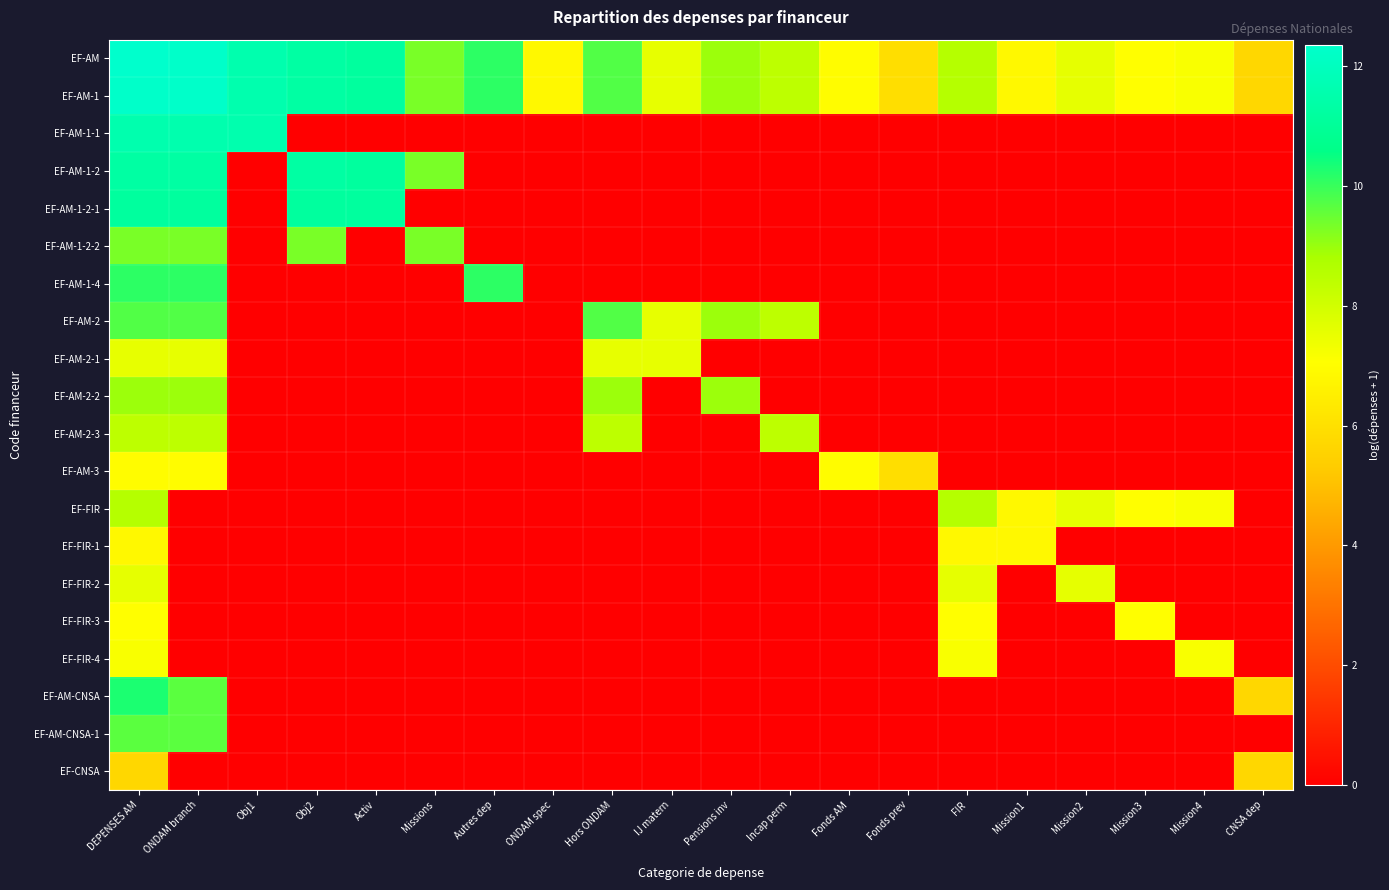

Reading right to left, extract all data points from this chart.

EF-AM: CNSA dep=5.7	Mission4=7.2	Mission3=7.0	Mission2=7.6	Mission1=6.8	FIR=8.6	Fonds prev=5.9	Fonds AM=7.0	Incap perm=8.4	Pensions inv=9.0	IJ matern=7.5	Hors ONDAM=9.7	ONDAM spec=6.8	Autres dep=10.1	Missions=9.3	Activ=11.2	Obj2=11.3	Obj1=11.6	ONDAM branch=12.3	DEPENSES AM=12.4
EF-AM-1: CNSA dep=5.7	Mission4=7.2	Mission3=7.0	Mission2=7.6	Mission1=6.8	FIR=8.6	Fonds prev=5.9	Fonds AM=7.0	Incap perm=8.4	Pensions inv=9.0	IJ matern=7.5	Hors ONDAM=9.7	ONDAM spec=6.8	Autres dep=10.1	Missions=9.3	Activ=11.2	Obj2=11.3	Obj1=11.6	ONDAM branch=12.3	DEPENSES AM=12.3
EF-AM-1-1: CNSA dep=0.0	Mission4=0.0	Mission3=0.0	Mission2=0.0	Mission1=0.0	FIR=0.0	Fonds prev=0.0	Fonds AM=0.0	Incap perm=0.0	Pensions inv=0.0	IJ matern=0.0	Hors ONDAM=0.0	ONDAM spec=0.0	Autres dep=0.0	Missions=0.0	Activ=0.0	Obj2=0.0	Obj1=11.6	ONDAM branch=11.6	DEPENSES AM=11.6
EF-AM-1-2: CNSA dep=0.0	Mission4=0.0	Mission3=0.0	Mission2=0.0	Mission1=0.0	FIR=0.0	Fonds prev=0.0	Fonds AM=0.0	Incap perm=0.0	Pensions inv=0.0	IJ matern=0.0	Hors ONDAM=0.0	ONDAM spec=0.0	Autres dep=0.0	Missions=9.3	Activ=11.2	Obj2=11.3	Obj1=0.0	ONDAM branch=11.3	DEPENSES AM=11.3
EF-AM-1-2-1: CNSA dep=0.0	Mission4=0.0	Mission3=0.0	Mission2=0.0	Mission1=0.0	FIR=0.0	Fonds prev=0.0	Fonds AM=0.0	Incap perm=0.0	Pensions inv=0.0	IJ matern=0.0	Hors ONDAM=0.0	ONDAM spec=0.0	Autres dep=0.0	Missions=0.0	Activ=11.2	Obj2=11.2	Obj1=0.0	ONDAM branch=11.2	DEPENSES AM=11.2
EF-AM-1-2-2: CNSA dep=0.0	Mission4=0.0	Mission3=0.0	Mission2=0.0	Mission1=0.0	FIR=0.0	Fonds prev=0.0	Fonds AM=0.0	Incap perm=0.0	Pensions inv=0.0	IJ matern=0.0	Hors ONDAM=0.0	ONDAM spec=0.0	Autres dep=0.0	Missions=9.3	Activ=0.0	Obj2=9.3	Obj1=0.0	ONDAM branch=9.3	DEPENSES AM=9.3
EF-AM-1-4: CNSA dep=0.0	Mission4=0.0	Mission3=0.0	Mission2=0.0	Mission1=0.0	FIR=0.0	Fonds prev=0.0	Fonds AM=0.0	Incap perm=0.0	Pensions inv=0.0	IJ matern=0.0	Hors ONDAM=0.0	ONDAM spec=0.0	Autres dep=10.1	Missions=0.0	Activ=0.0	Obj2=0.0	Obj1=0.0	ONDAM branch=10.1	DEPENSES AM=10.1
EF-AM-2: CNSA dep=0.0	Mission4=0.0	Mission3=0.0	Mission2=0.0	Mission1=0.0	FIR=0.0	Fonds prev=0.0	Fonds AM=0.0	Incap perm=8.4	Pensions inv=9.0	IJ matern=7.5	Hors ONDAM=9.7	ONDAM spec=0.0	Autres dep=0.0	Missions=0.0	Activ=0.0	Obj2=0.0	Obj1=0.0	ONDAM branch=9.7	DEPENSES AM=9.7
EF-AM-2-1: CNSA dep=0.0	Mission4=0.0	Mission3=0.0	Mission2=0.0	Mission1=0.0	FIR=0.0	Fonds prev=0.0	Fonds AM=0.0	Incap perm=0.0	Pensions inv=0.0	IJ matern=7.5	Hors ONDAM=7.5	ONDAM spec=0.0	Autres dep=0.0	Missions=0.0	Activ=0.0	Obj2=0.0	Obj1=0.0	ONDAM branch=7.5	DEPENSES AM=7.5
EF-AM-2-2: CNSA dep=0.0	Mission4=0.0	Mission3=0.0	Mission2=0.0	Mission1=0.0	FIR=0.0	Fonds prev=0.0	Fonds AM=0.0	Incap perm=0.0	Pensions inv=9.0	IJ matern=0.0	Hors ONDAM=9.0	ONDAM spec=0.0	Autres dep=0.0	Missions=0.0	Activ=0.0	Obj2=0.0	Obj1=0.0	ONDAM branch=9.0	DEPENSES AM=9.0
EF-AM-2-3: CNSA dep=0.0	Mission4=0.0	Mission3=0.0	Mission2=0.0	Mission1=0.0	FIR=0.0	Fonds prev=0.0	Fonds AM=0.0	Incap perm=8.4	Pensions inv=0.0	IJ matern=0.0	Hors ONDAM=8.4	ONDAM spec=0.0	Autres dep=0.0	Missions=0.0	Activ=0.0	Obj2=0.0	Obj1=0.0	ONDAM branch=8.4	DEPENSES AM=8.4
EF-AM-3: CNSA dep=0.0	Mission4=0.0	Mission3=0.0	Mission2=0.0	Mission1=0.0	FIR=0.0	Fonds prev=5.9	Fonds AM=7.0	Incap perm=0.0	Pensions inv=0.0	IJ matern=0.0	Hors ONDAM=0.0	ONDAM spec=0.0	Autres dep=0.0	Missions=0.0	Activ=0.0	Obj2=0.0	Obj1=0.0	ONDAM branch=7.0	DEPENSES AM=7.0
EF-FIR: CNSA dep=0.0	Mission4=7.2	Mission3=7.0	Mission2=7.6	Mission1=6.8	FIR=8.6	Fonds prev=0.0	Fonds AM=0.0	Incap perm=0.0	Pensions inv=0.0	IJ matern=0.0	Hors ONDAM=0.0	ONDAM spec=0.0	Autres dep=0.0	Missions=0.0	Activ=0.0	Obj2=0.0	Obj1=0.0	ONDAM branch=0.0	DEPENSES AM=8.6
EF-FIR-1: CNSA dep=0.0	Mission4=0.0	Mission3=0.0	Mission2=0.0	Mission1=6.8	FIR=6.8	Fonds prev=0.0	Fonds AM=0.0	Incap perm=0.0	Pensions inv=0.0	IJ matern=0.0	Hors ONDAM=0.0	ONDAM spec=0.0	Autres dep=0.0	Missions=0.0	Activ=0.0	Obj2=0.0	Obj1=0.0	ONDAM branch=0.0	DEPENSES AM=6.8
EF-FIR-2: CNSA dep=0.0	Mission4=0.0	Mission3=0.0	Mission2=7.6	Mission1=0.0	FIR=7.6	Fonds prev=0.0	Fonds AM=0.0	Incap perm=0.0	Pensions inv=0.0	IJ matern=0.0	Hors ONDAM=0.0	ONDAM spec=0.0	Autres dep=0.0	Missions=0.0	Activ=0.0	Obj2=0.0	Obj1=0.0	ONDAM branch=0.0	DEPENSES AM=7.6
EF-FIR-3: CNSA dep=0.0	Mission4=0.0	Mission3=7.0	Mission2=0.0	Mission1=0.0	FIR=7.0	Fonds prev=0.0	Fonds AM=0.0	Incap perm=0.0	Pensions inv=0.0	IJ matern=0.0	Hors ONDAM=0.0	ONDAM spec=0.0	Autres dep=0.0	Missions=0.0	Activ=0.0	Obj2=0.0	Obj1=0.0	ONDAM branch=0.0	DEPENSES AM=7.0
EF-FIR-4: CNSA dep=0.0	Mission4=7.2	Mission3=0.0	Mission2=0.0	Mission1=0.0	FIR=7.2	Fonds prev=0.0	Fonds AM=0.0	Incap perm=0.0	Pensions inv=0.0	IJ matern=0.0	Hors ONDAM=0.0	ONDAM spec=0.0	Autres dep=0.0	Missions=0.0	Activ=0.0	Obj2=0.0	Obj1=0.0	ONDAM branch=0.0	DEPENSES AM=7.2
EF-AM-CNSA: CNSA dep=5.7	Mission4=0.0	Mission3=0.0	Mission2=0.0	Mission1=0.0	FIR=0.0	Fonds prev=0.0	Fonds AM=0.0	Incap perm=0.0	Pensions inv=0.0	IJ matern=0.0	Hors ONDAM=0.0	ONDAM spec=0.0	Autres dep=0.0	Missions=0.0	Activ=0.0	Obj2=0.0	Obj1=0.0	ONDAM branch=9.6	DEPENSES AM=10.3
EF-AM-CNSA-1: CNSA dep=0.0	Mission4=0.0	Mission3=0.0	Mission2=0.0	Mission1=0.0	FIR=0.0	Fonds prev=0.0	Fonds AM=0.0	Incap perm=0.0	Pensions inv=0.0	IJ matern=0.0	Hors ONDAM=0.0	ONDAM spec=0.0	Autres dep=0.0	Missions=0.0	Activ=0.0	Obj2=0.0	Obj1=0.0	ONDAM branch=9.6	DEPENSES AM=9.6
EF-CNSA: CNSA dep=5.7	Mission4=0.0	Mission3=0.0	Mission2=0.0	Mission1=0.0	FIR=0.0	Fonds prev=0.0	Fonds AM=0.0	Incap perm=0.0	Pensions inv=0.0	IJ matern=0.0	Hors ONDAM=0.0	ONDAM spec=0.0	Autres dep=0.0	Missions=0.0	Activ=0.0	Obj2=0.0	Obj1=0.0	ONDAM branch=0.0	DEPENSES AM=5.7